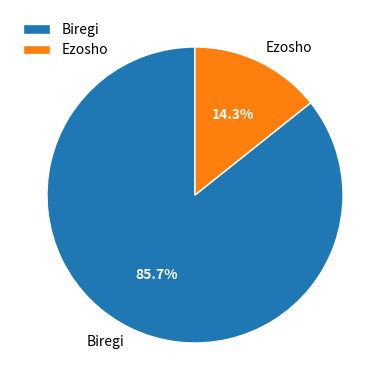

What percentage is the Ezosho slice, to the nearest percent?

14%